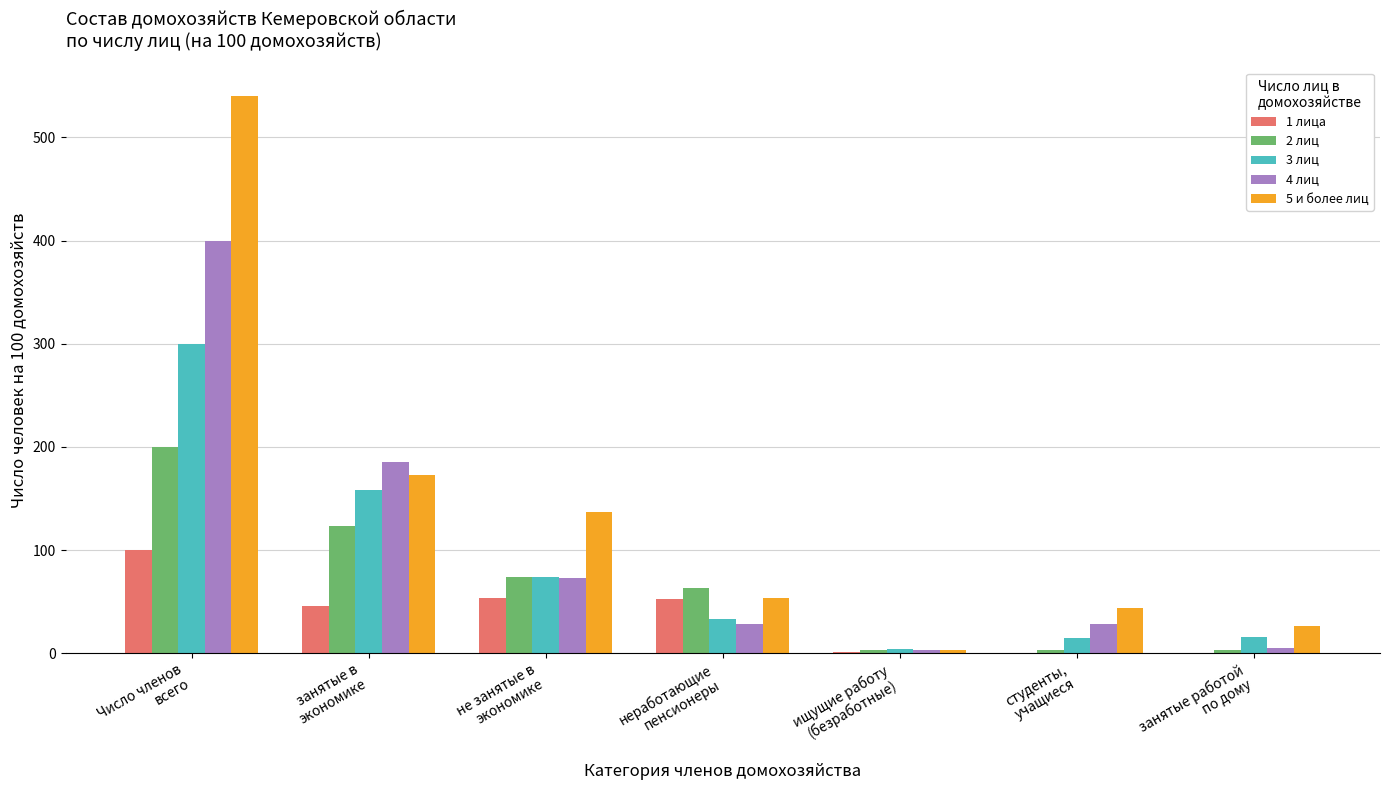

What is the highest value of the 4 лиц series?

400.0